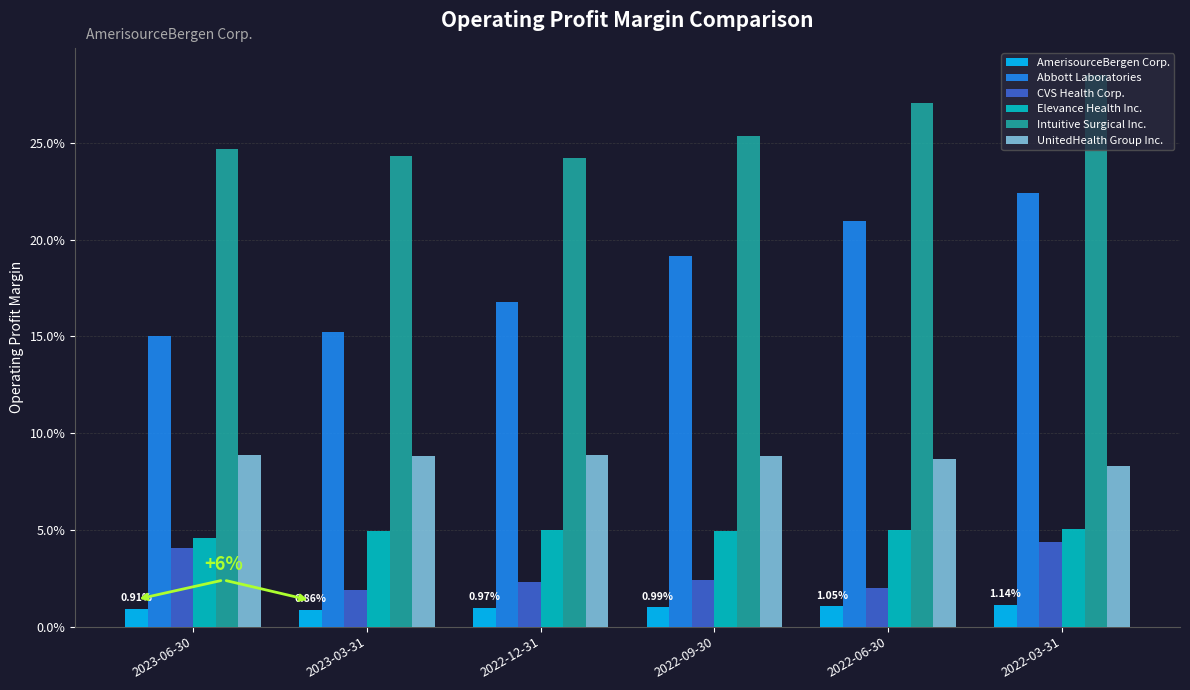

The Intuitive Surgical Inc. series shows 0.2 at 2022-12-31. True or false?

True